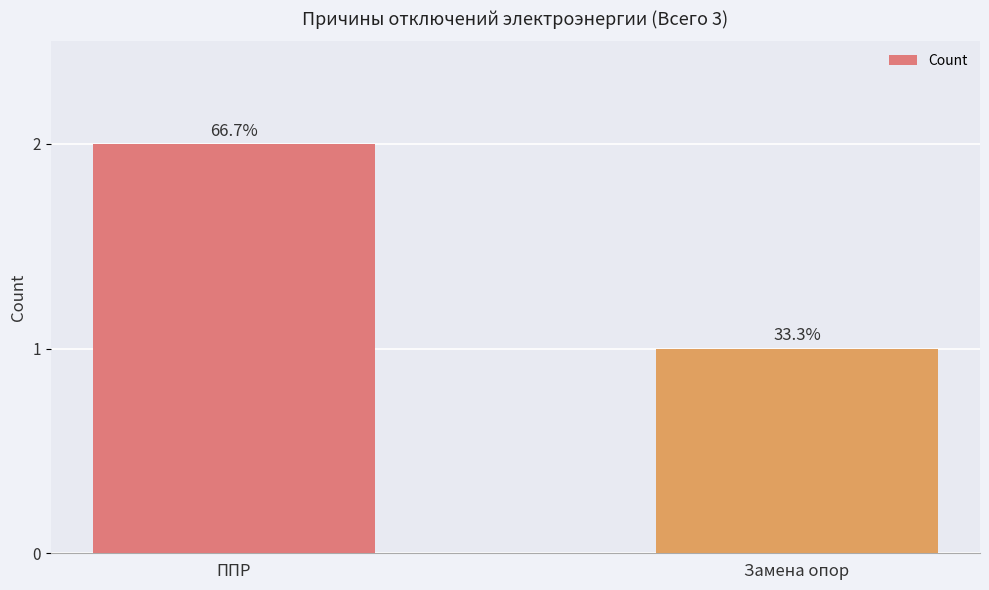

True or false: the data shows 2 at ППР.

True